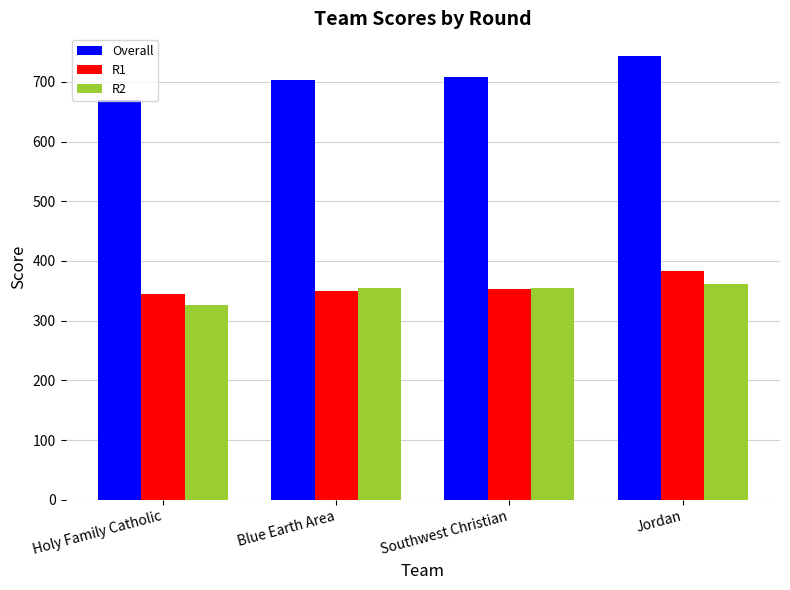

At which category is the sum across all series the highest?

Jordan